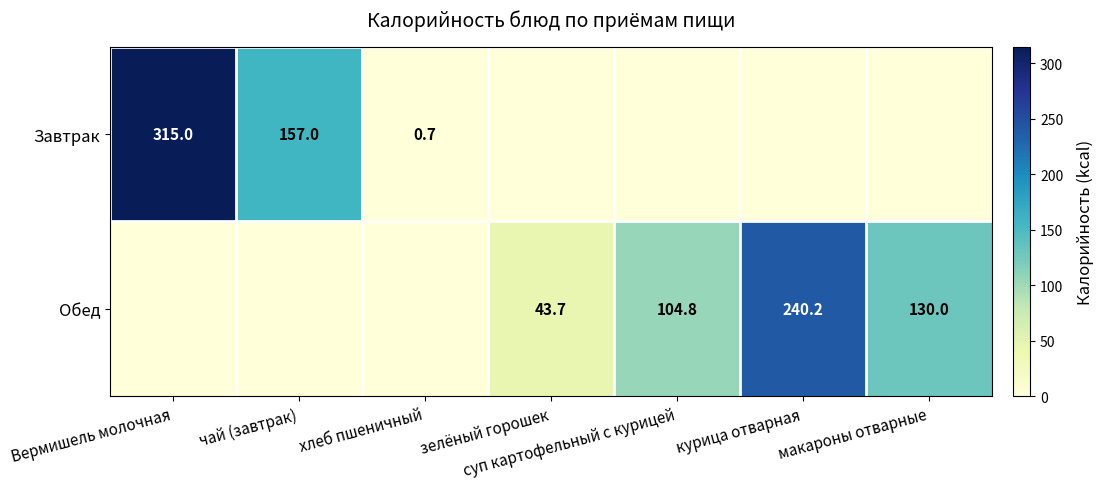

Between зелёный горошек and макароны отварные, which is larger?

зелёный горошек